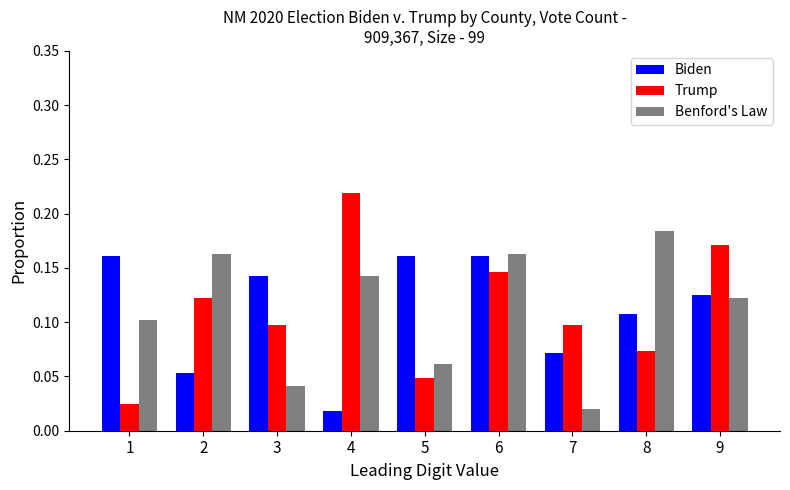

Rank the series at 7 from lowest to highest value.

Benford's Law, Biden, Trump